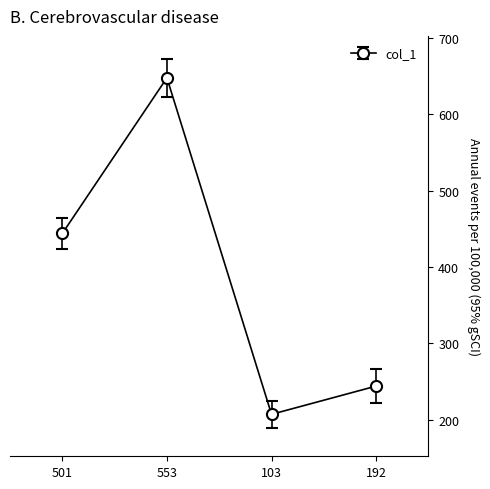

Which category has the lowest value across all series?

103